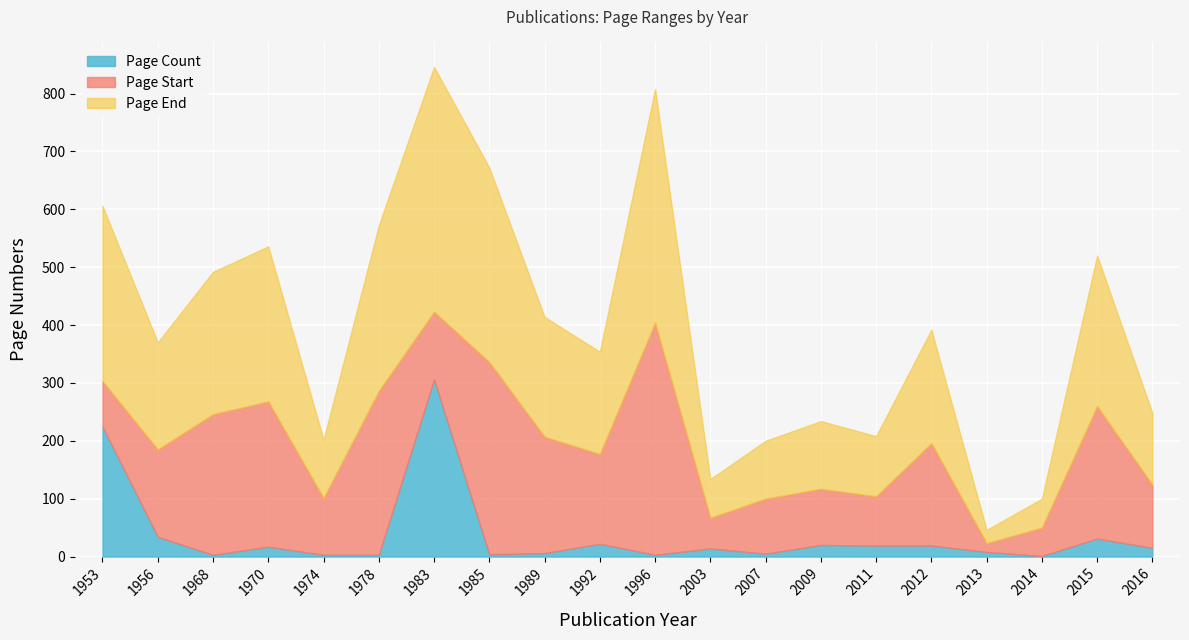

Reading right to left, what are all the values shown in this chart?

Page Start: 109	229	49	15	177	85	97	95	53	401	155	201	332	117	283	98	251	243	151	79
Page End: 124	260	50	23	196	104	117	100	67	404	177	207	336	423	286	101	268	246	185	303
Page Count: 15	31	1	8	19	19	20	5	14	3	22	6	4	306	3	3	17	3	34	224